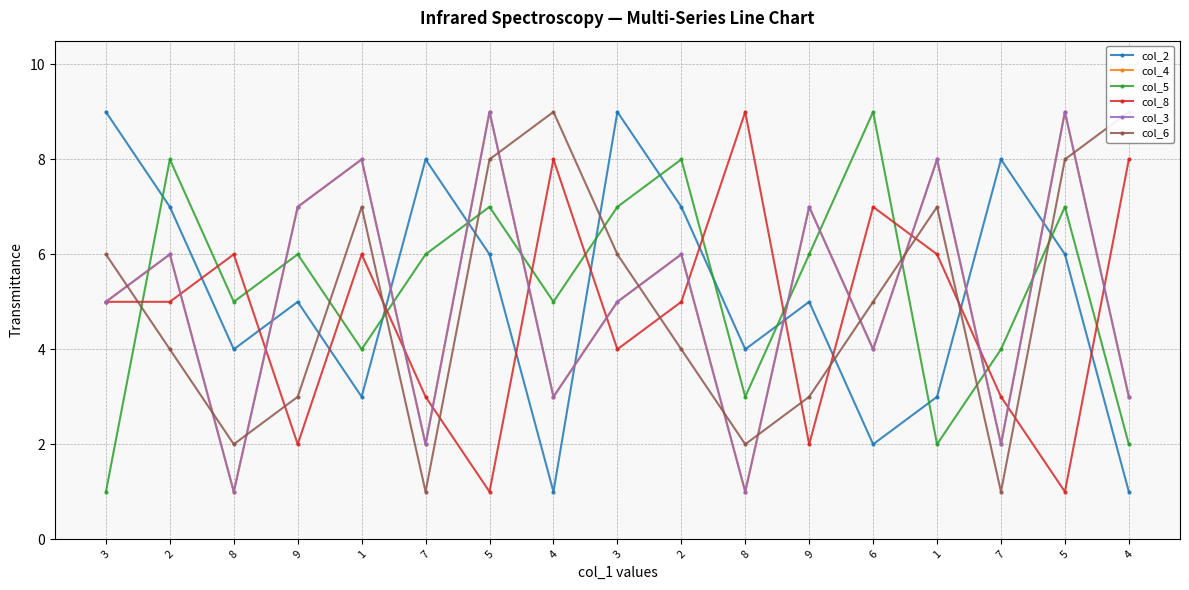

What is the total value across all series at 2?

36